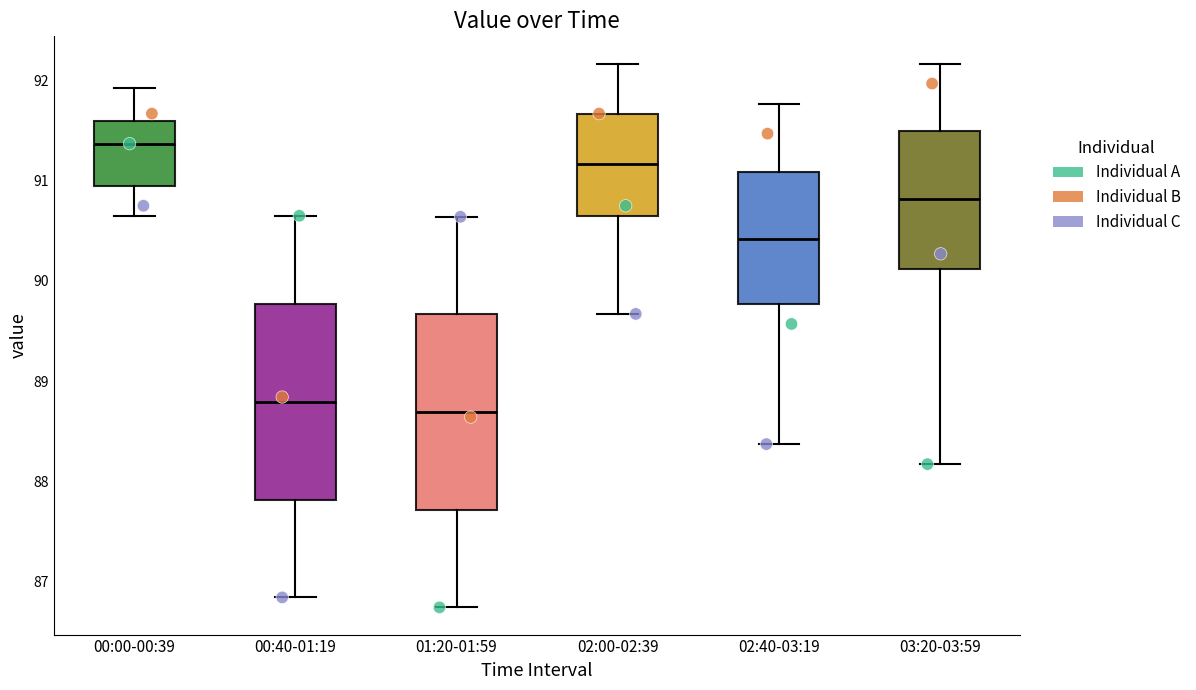

Reading left to right, transcribe this box plot: for each box, give where its median line is, the range the box spans, and where its two whiskers end, as read against the y-axis. The values are not printed on the chart, so give them approximately, as read against the axis.

00:00-00:39: median 91.4, box 91.0 to 91.6, whiskers 90.7 to 91.9
00:40-01:19: median 88.8, box 87.8 to 89.8, whiskers 86.8 to 90.7
01:20-01:59: median 88.7, box 87.7 to 89.7, whiskers 86.7 to 90.6
02:00-02:39: median 91.2, box 90.6 to 91.7, whiskers 89.7 to 92.2
02:40-03:19: median 90.4, box 89.8 to 91.1, whiskers 88.4 to 91.8
03:20-03:59: median 90.8, box 90.1 to 91.5, whiskers 88.2 to 92.2